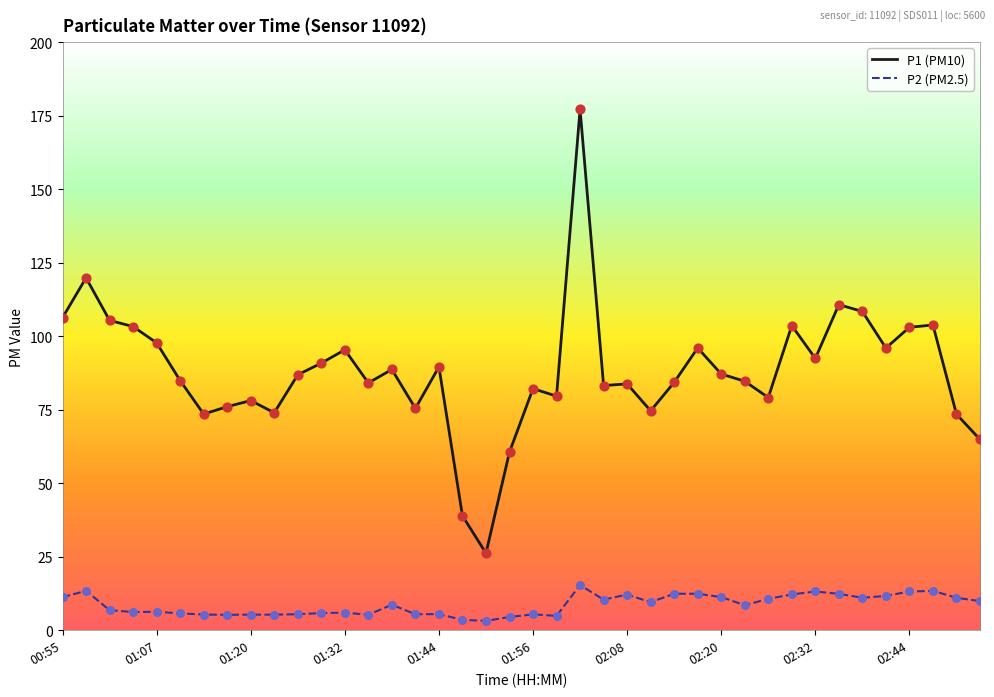

What is the highest value of the P1 (PM10) series?

177.2